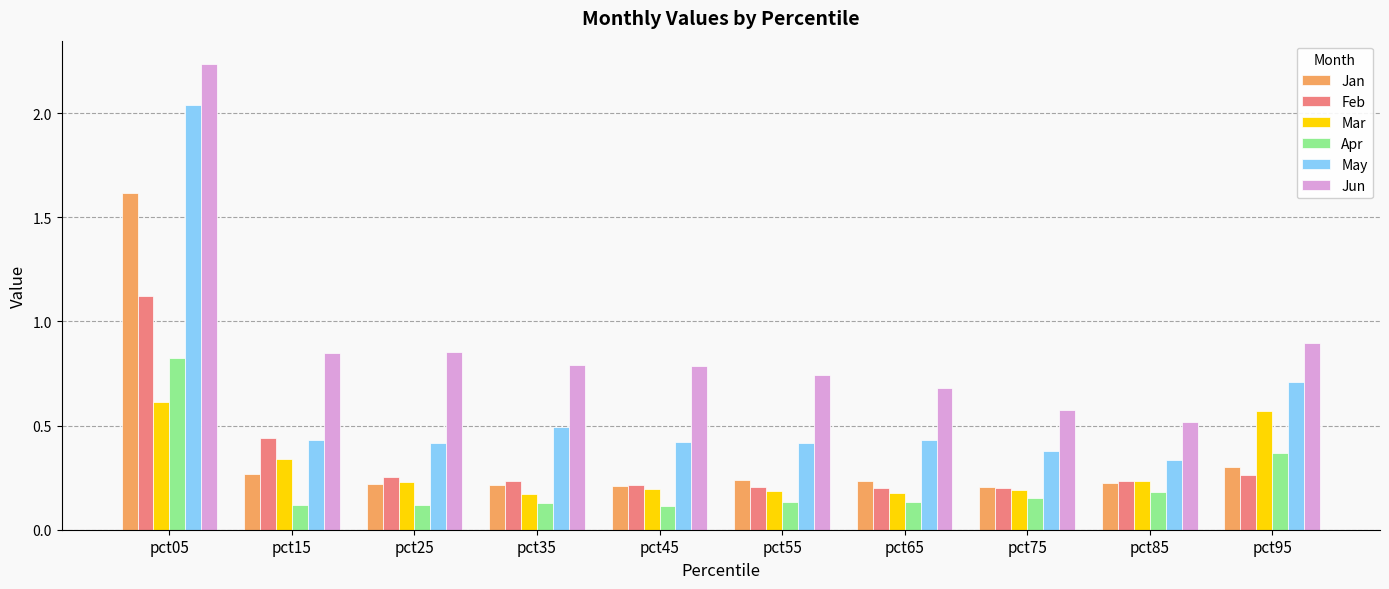

True or false: Feb has a value of 0.1 at pct35.

False